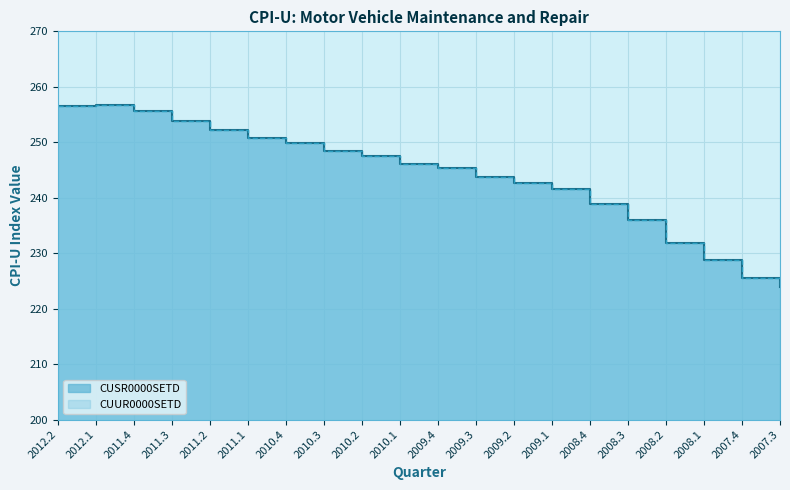

What is the highest value of the CUSR0000SETD series?

256.7